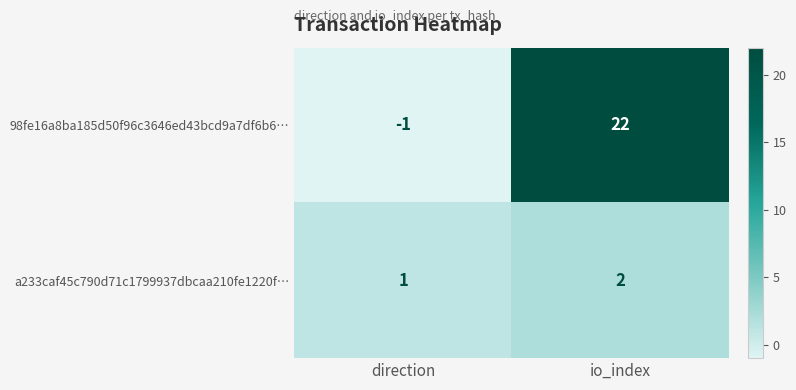

At which label is a233caf45c790d71c1799937dbcaa210fe1220f… closest to 1?

direction